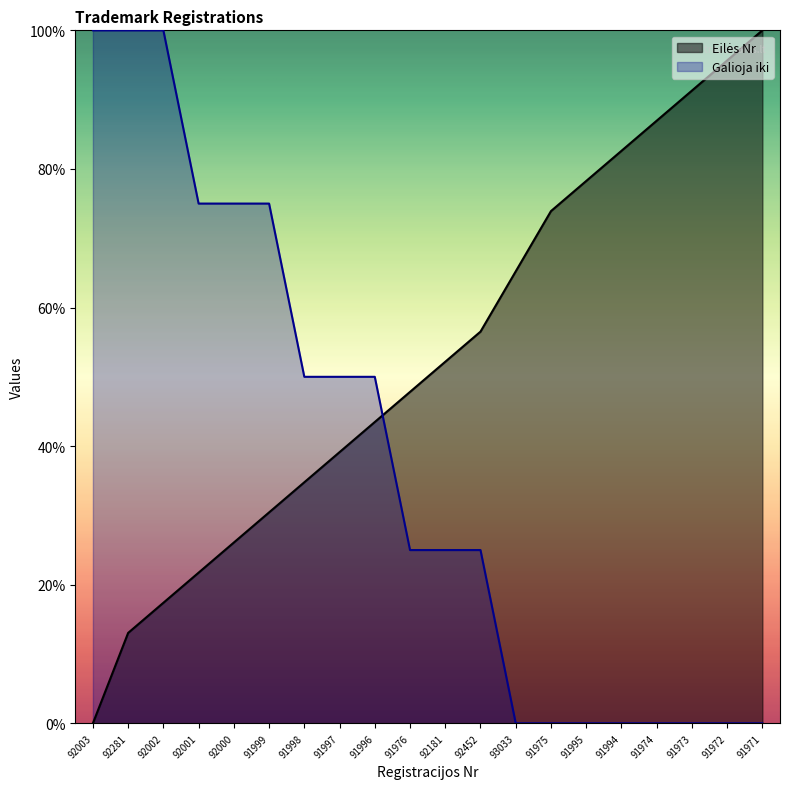

Reading left to right, transcribe all the data shown in this chart.

Eilės Nr: 92003=0.0	92281=13.0	92002=17.4	92001=21.7	92000=26.1	91999=30.4	91998=34.8	91997=39.1	91996=43.5	91976=47.8	92181=52.2	92452=56.5	93033=65.2	91975=73.9	91995=78.3	91994=82.6	91974=87.0	91973=91.3	91972=95.7	91971=100.0
Galioja iki: 92003=100.0	92281=100.0	92002=100.0	92001=75.0	92000=75.0	91999=75.0	91998=50.0	91997=50.0	91996=50.0	91976=25.0	92181=25.0	92452=25.0	93033=0.0	91975=0.0	91995=0.0	91994=0.0	91974=0.0	91973=0.0	91972=0.0	91971=0.0